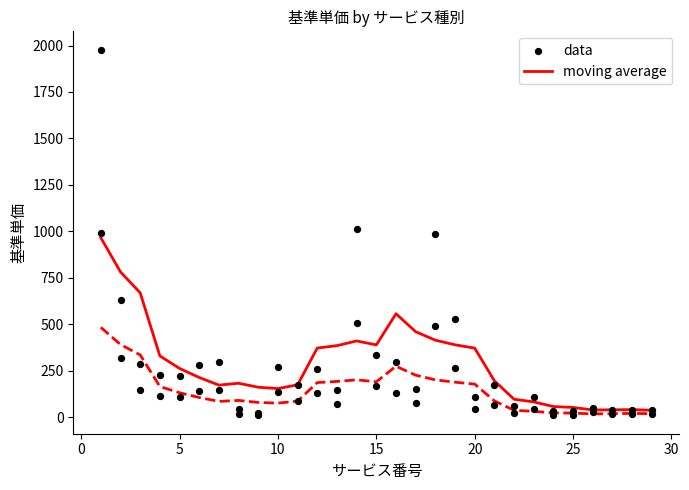

Which series reaches the maximum Y coordinate?

data